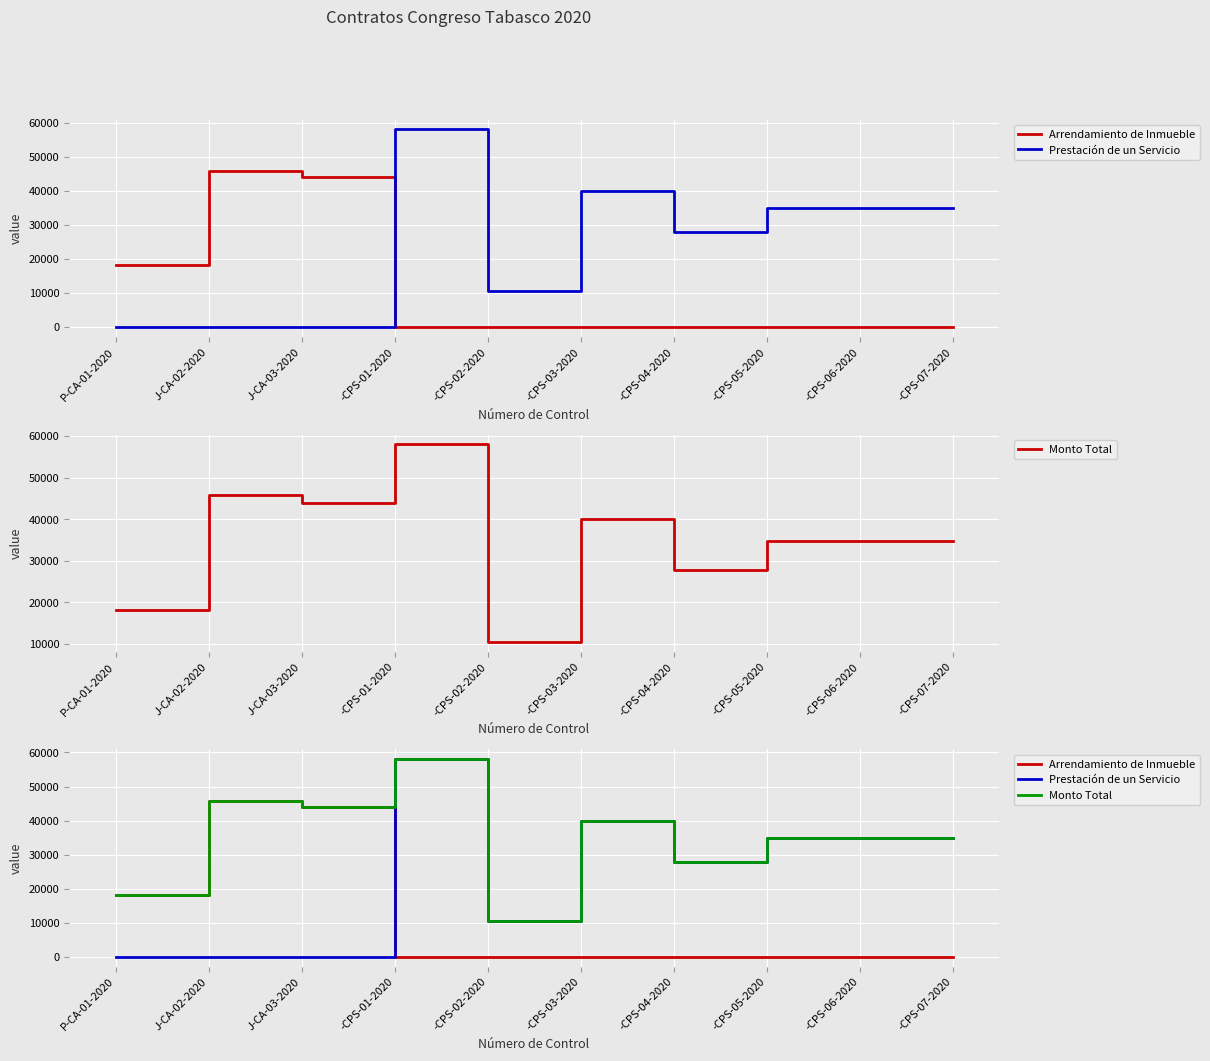

Reading right to left, transcribe all the data shown in this chart.

Arrendamiento de Inmueble: 0.0	0.0	0.0	0.0	0.0	0.0	0.0	43990.0	45815.7	18217.8
Prestación de un Servicio: 34800.0	34800.0	34800.0	27840.0	40000.0	10440.0	58000.0	0.0	0.0	0.0
Monto Total: 34800.0	34800.0	34800.0	27840.0	40000.0	10440.0	58000.0	43990.0	45815.7	18217.8